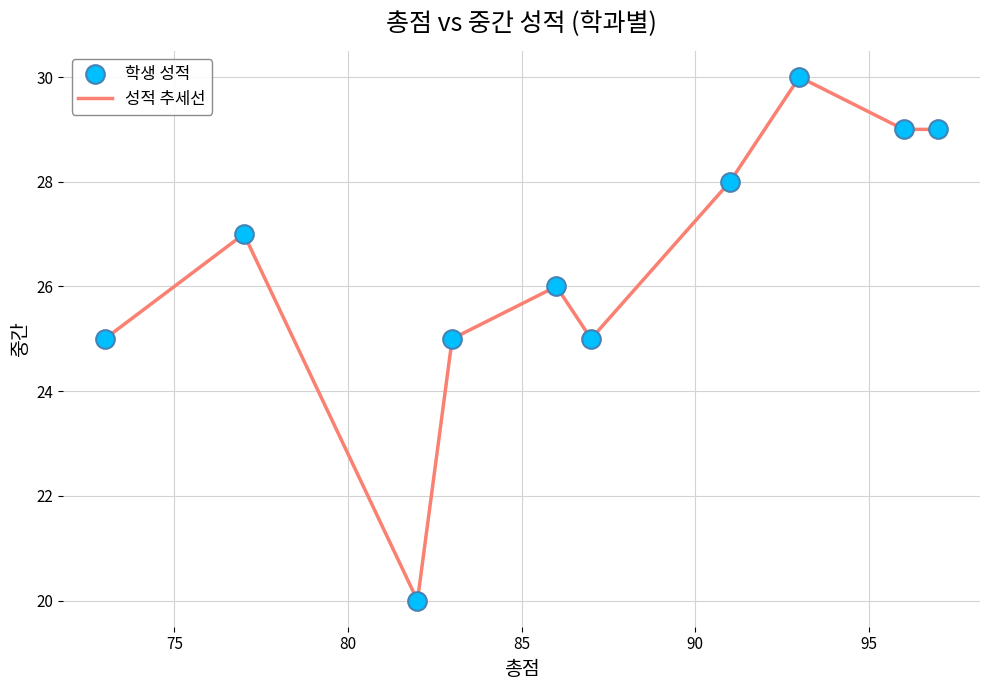

What is the difference between the maximum and minimum values?

10